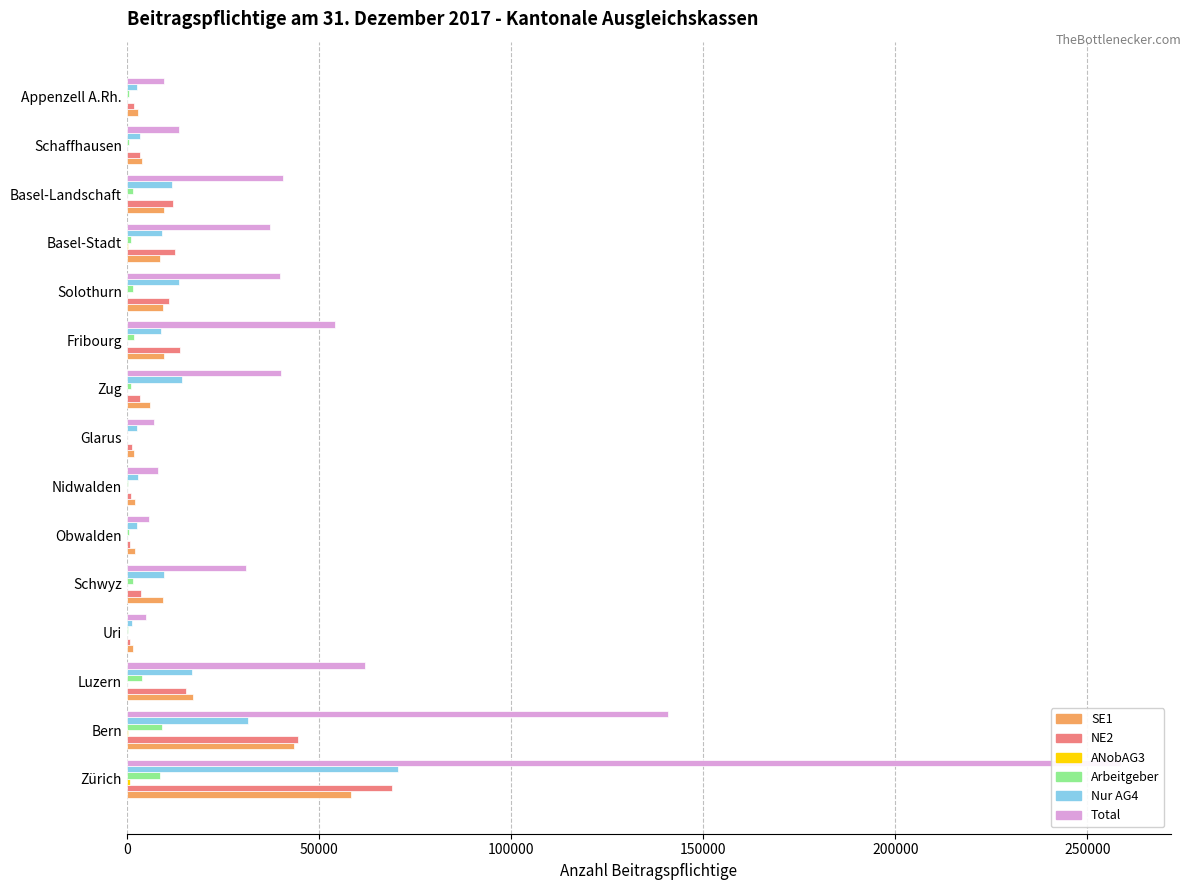

What is the value of the SE1 bar at the 14th from the left?

4049